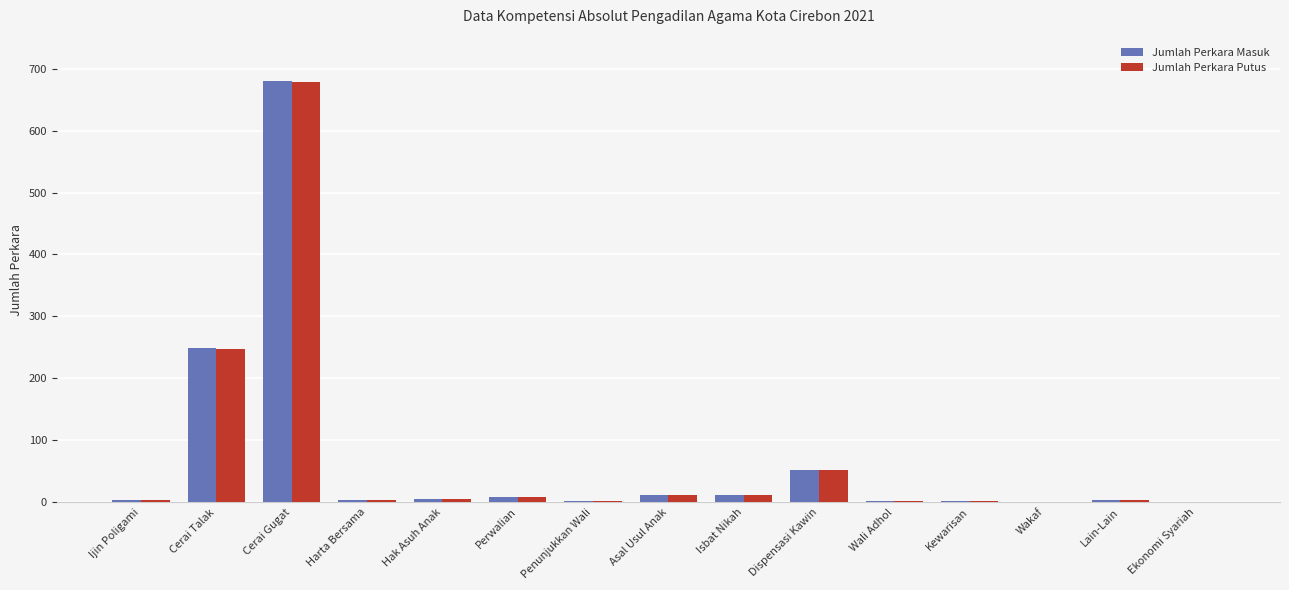

What is the maximum value shown in the chart?

680